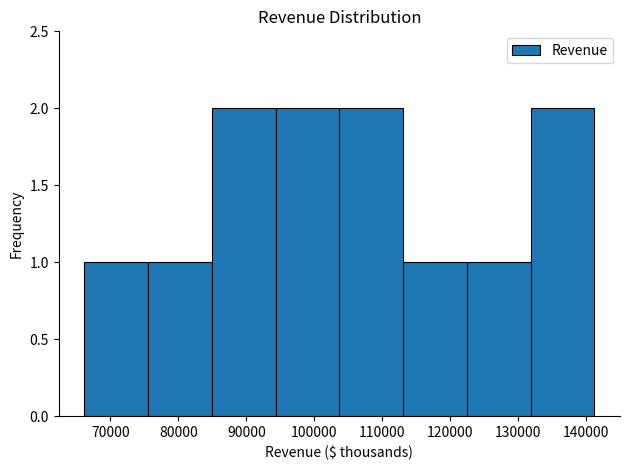

What is the height of the bar covering 122000 to 132000 on the x-axis? Neither the bar edges nor the heights are printed on the chart, so give them approximately, as read against the axes.

1